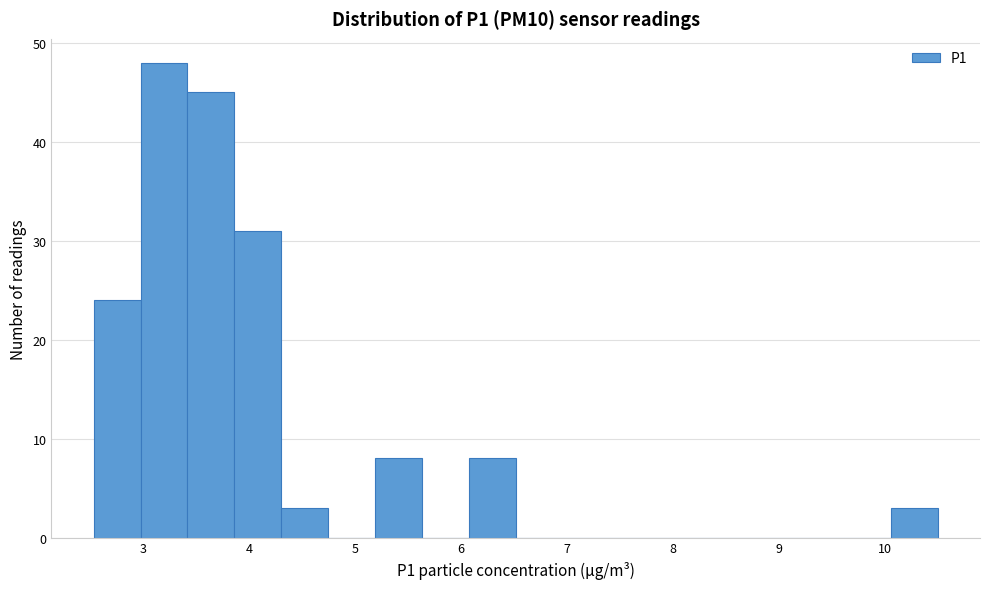

Over which range of the x-axis is the bar tallest?

3.0 to 3.4